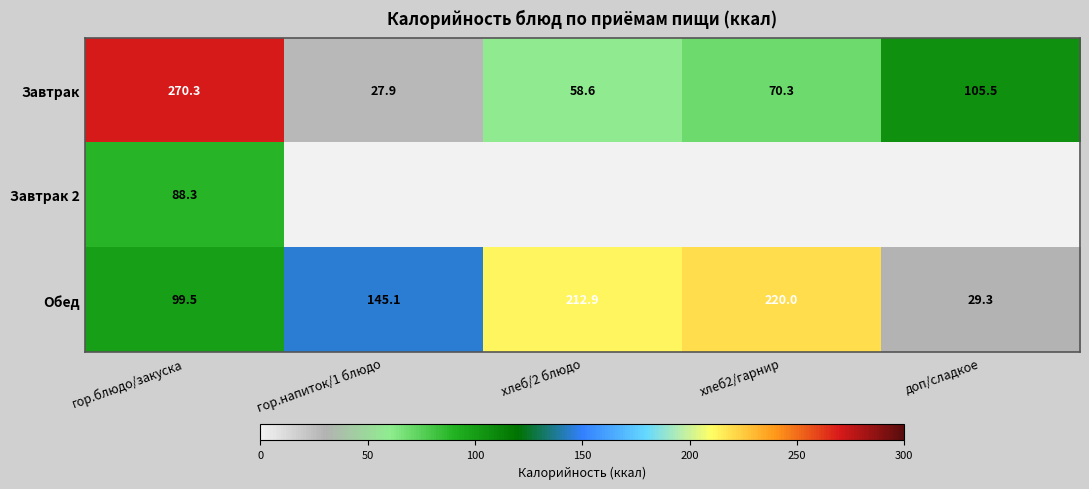

What is the approximate value of Обед at доп/сладкое?

29.3